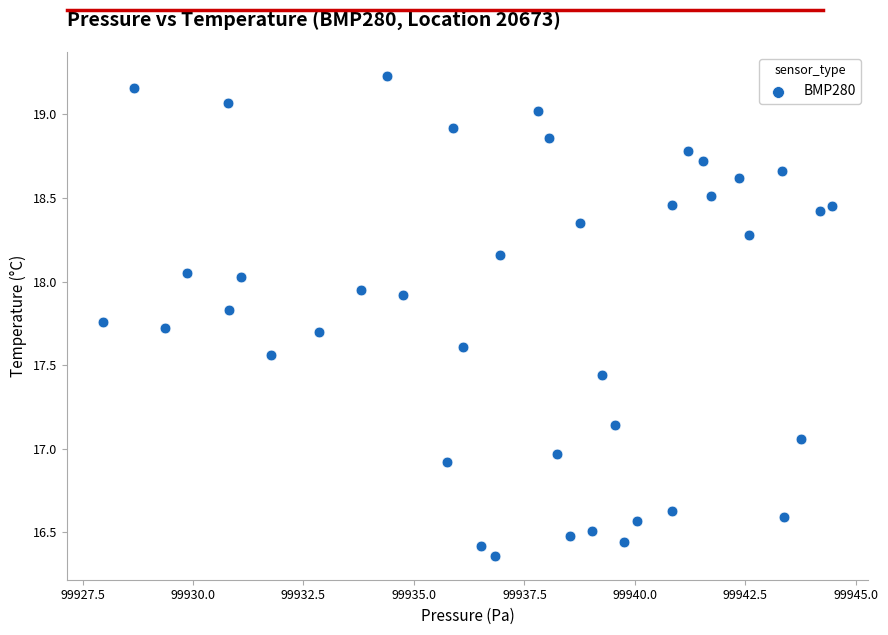

What is the range of Y values (max minus min)?

2.9